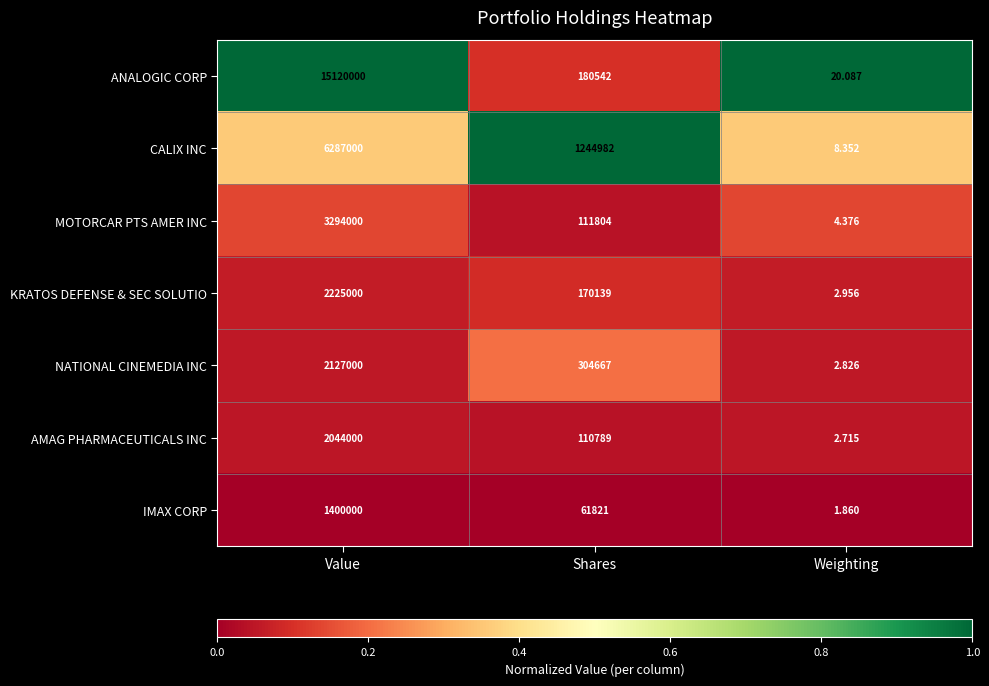

What is the total value across all series at Shares?

2184744.0